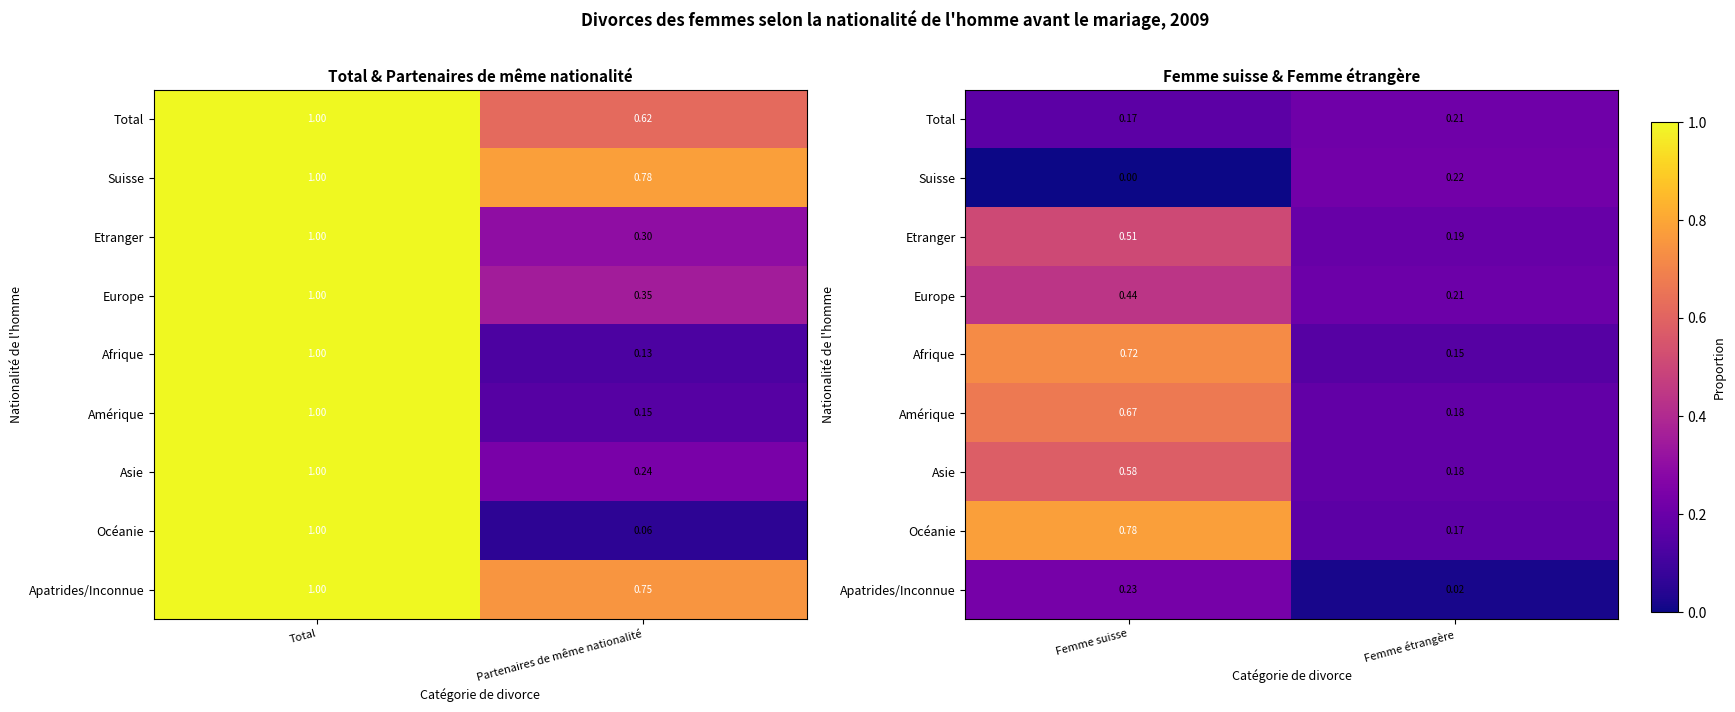

At how many categories does at least one series exceed 0?

2